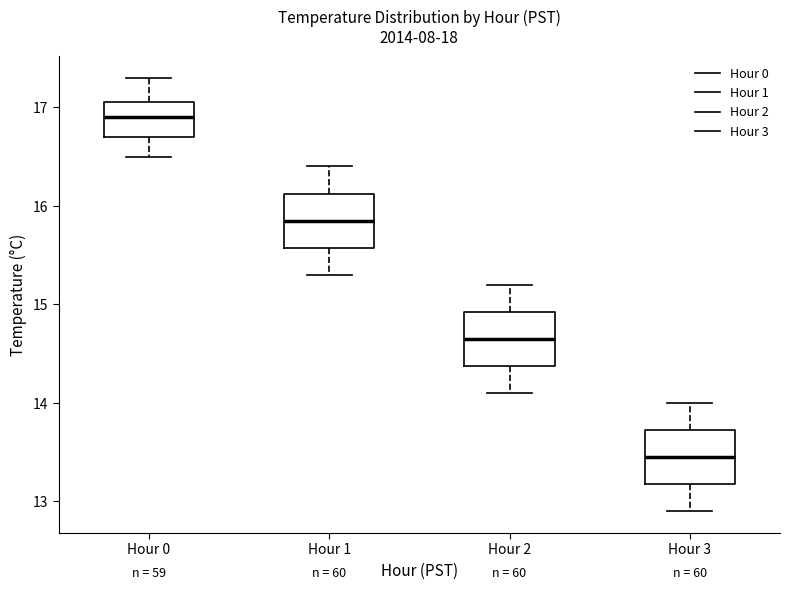

Reading left to right, transcribe this box plot: for each box, give where its median line is, the range the box spans, and where its two whiskers end, as read against the y-axis. The values are not printed on the chart, so give them approximately, as read against the axis.

Hour 0: median 16.9, box 16.7 to 17.1, whiskers 16.5 to 17.3
Hour 1: median 15.9, box 15.6 to 16.1, whiskers 15.3 to 16.4
Hour 2: median 14.7, box 14.4 to 14.9, whiskers 14.1 to 15.2
Hour 3: median 13.5, box 13.2 to 13.7, whiskers 12.9 to 14.0